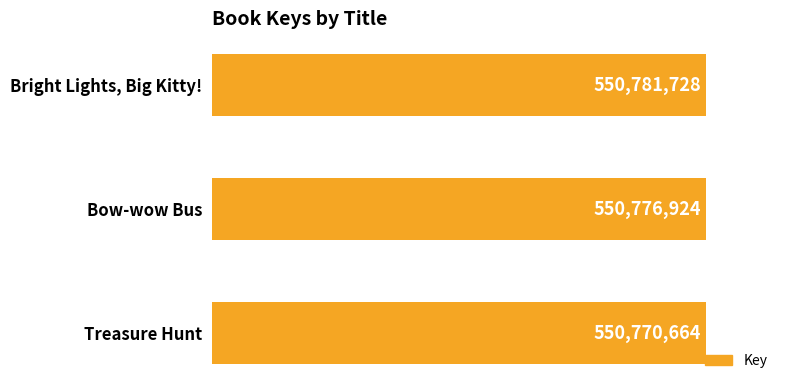

What is the average value?

550776439